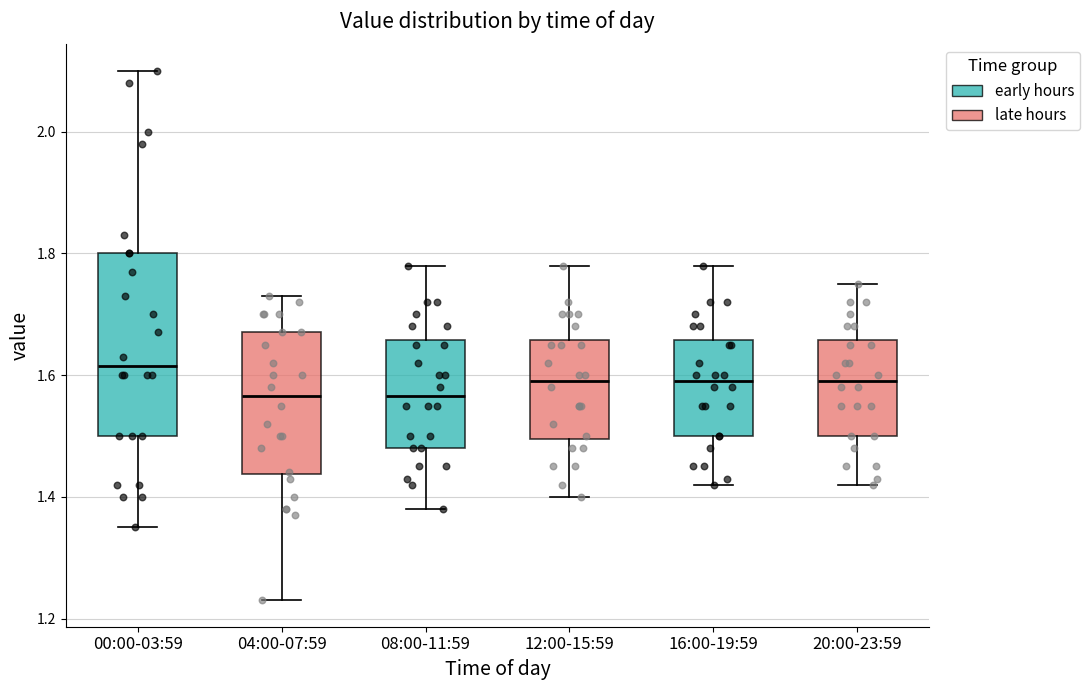

Comparing the boxes themselves (not the whiskers), which one is the tallest?

00:00-03:59